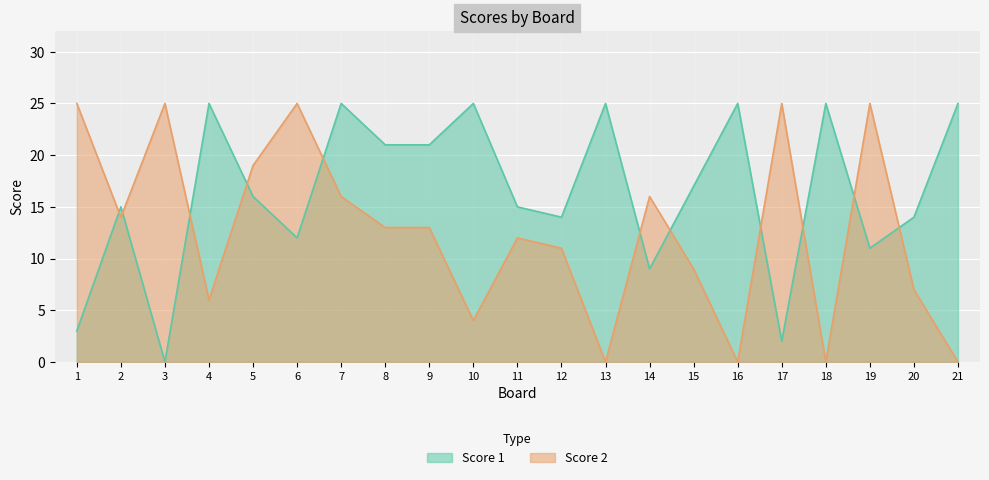

Is the value of Score 1 at 12 greater than the value of Score 2 at 17?

No